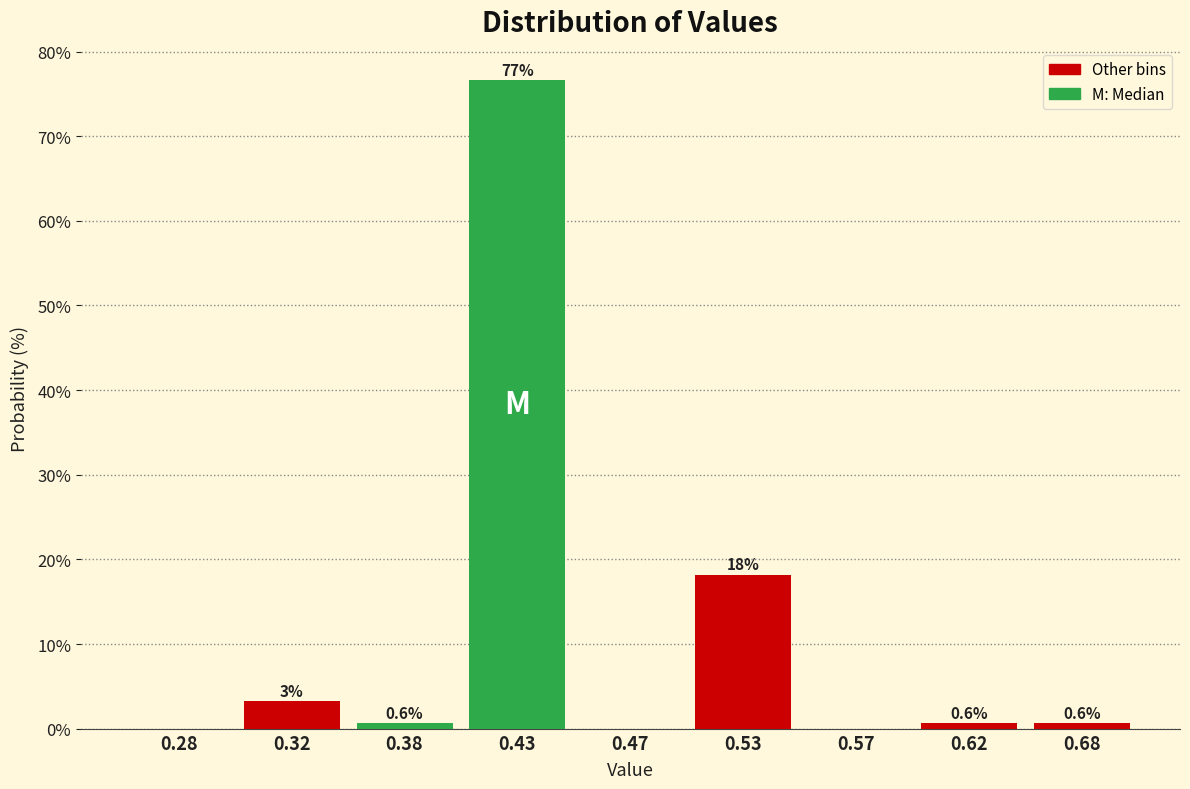

At which label is the value closest to 38?

0.53